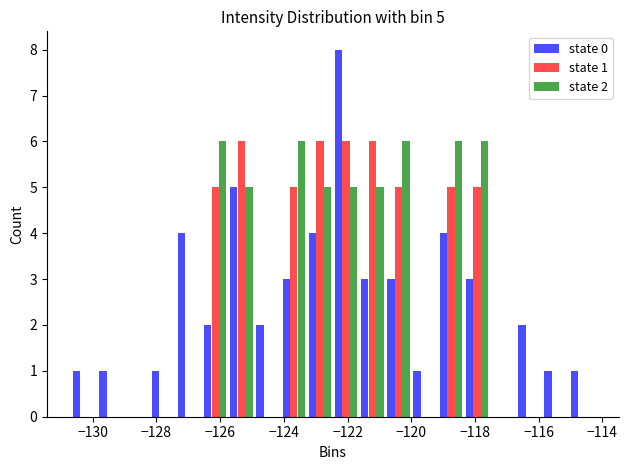

In the state 0 series, which range on the x-axis has the tallest bar?

-122.4 to -121.6